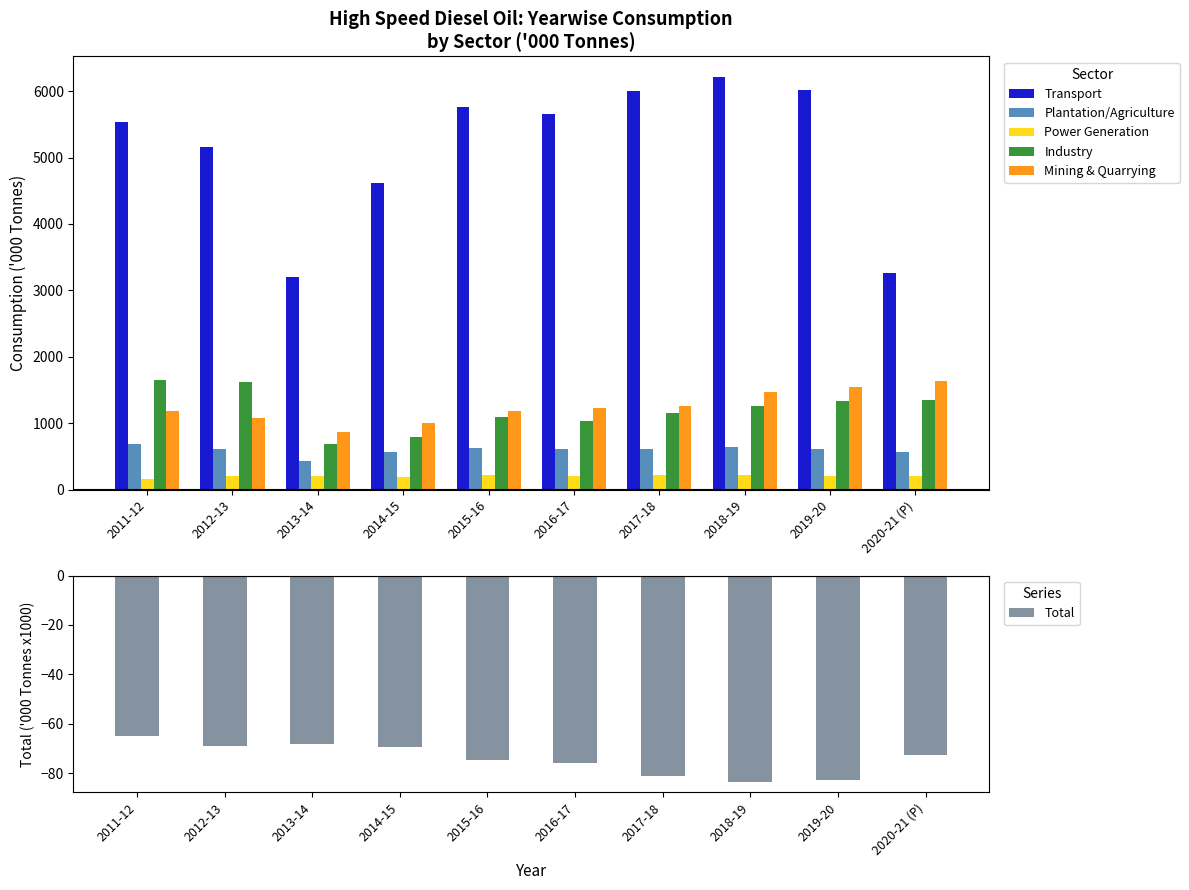

What are all the series names shown in the legend?

Transport, Plantation/Agriculture, Power Generation, Industry, Mining & Quarrying, Total